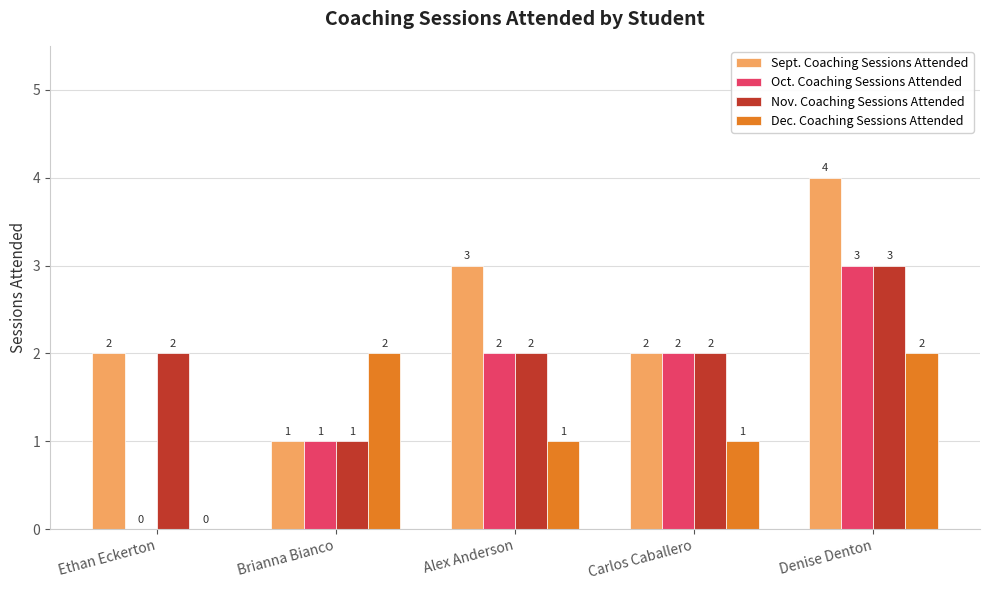

The Nov. Coaching Sessions Attended series shows 1 at Alex Anderson. True or false?

False